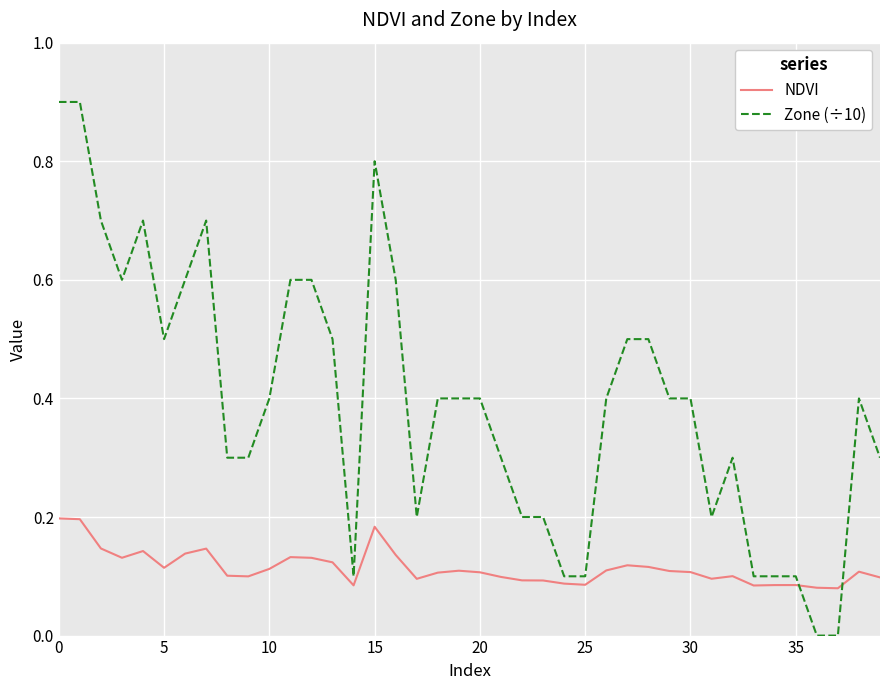

List the series in order of their overall mean, highest first.

Zone (÷10), NDVI